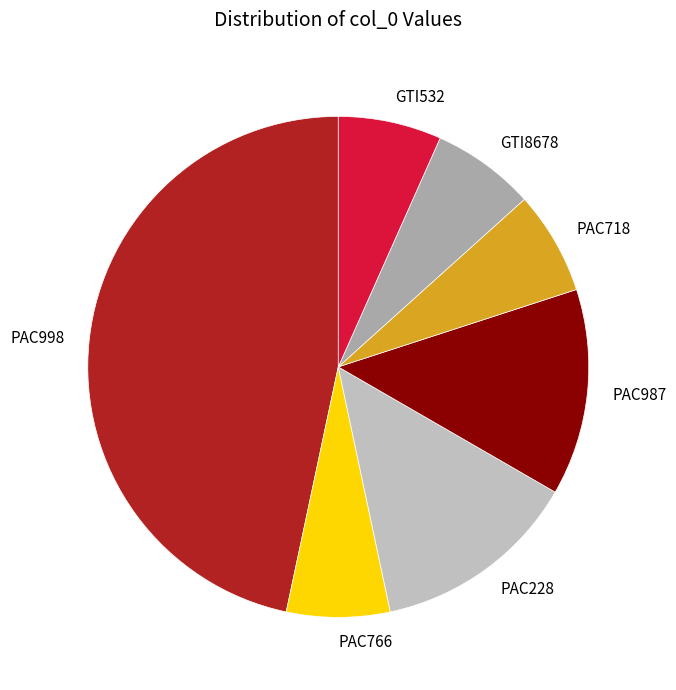

Does any single category account for the majority?

No